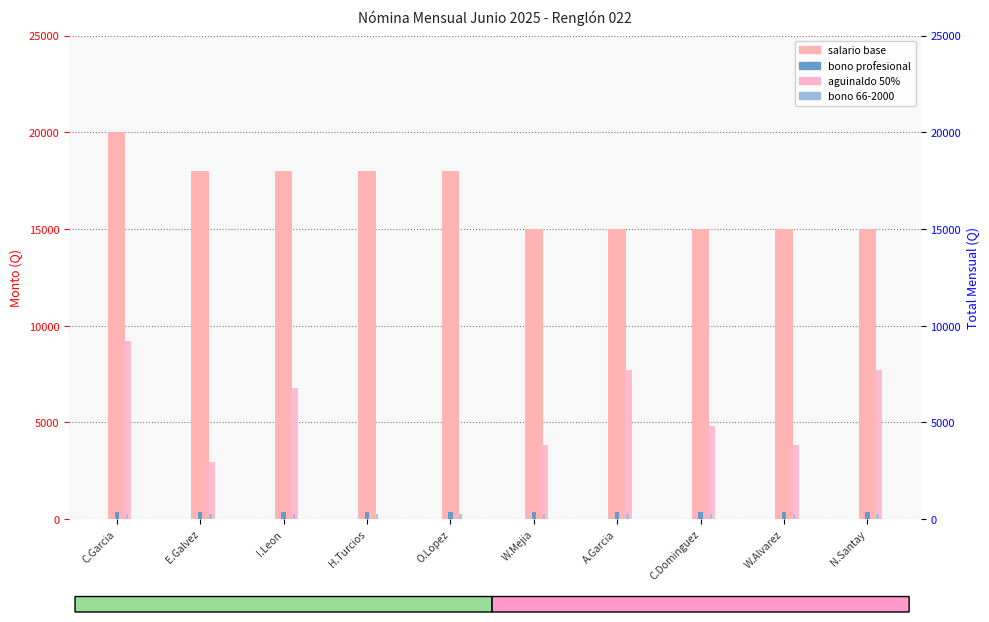

Rank the series at N.Santay from lowest to highest value.

bono 66-2000, bono profesional, aguinaldo 50%, salario base